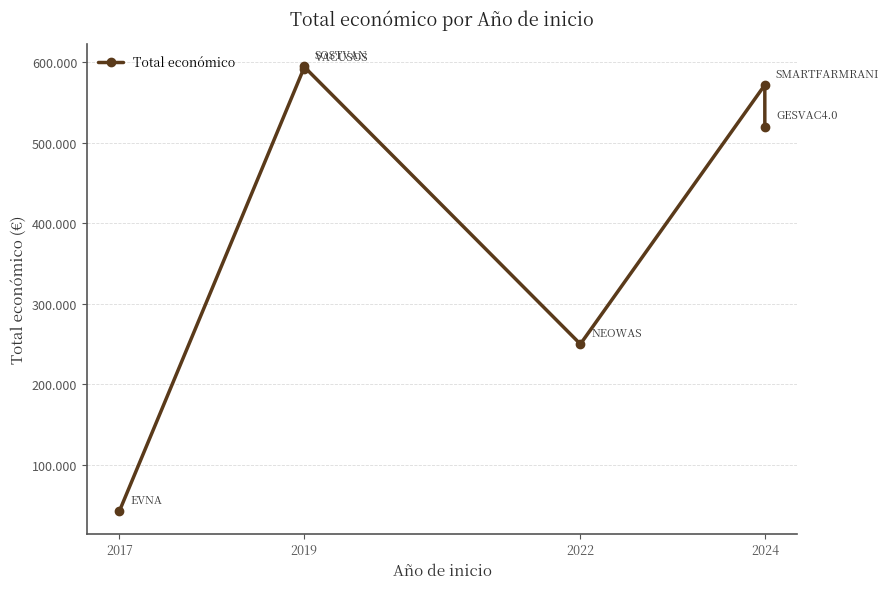

At which label does the data first exceed 571965?

2019